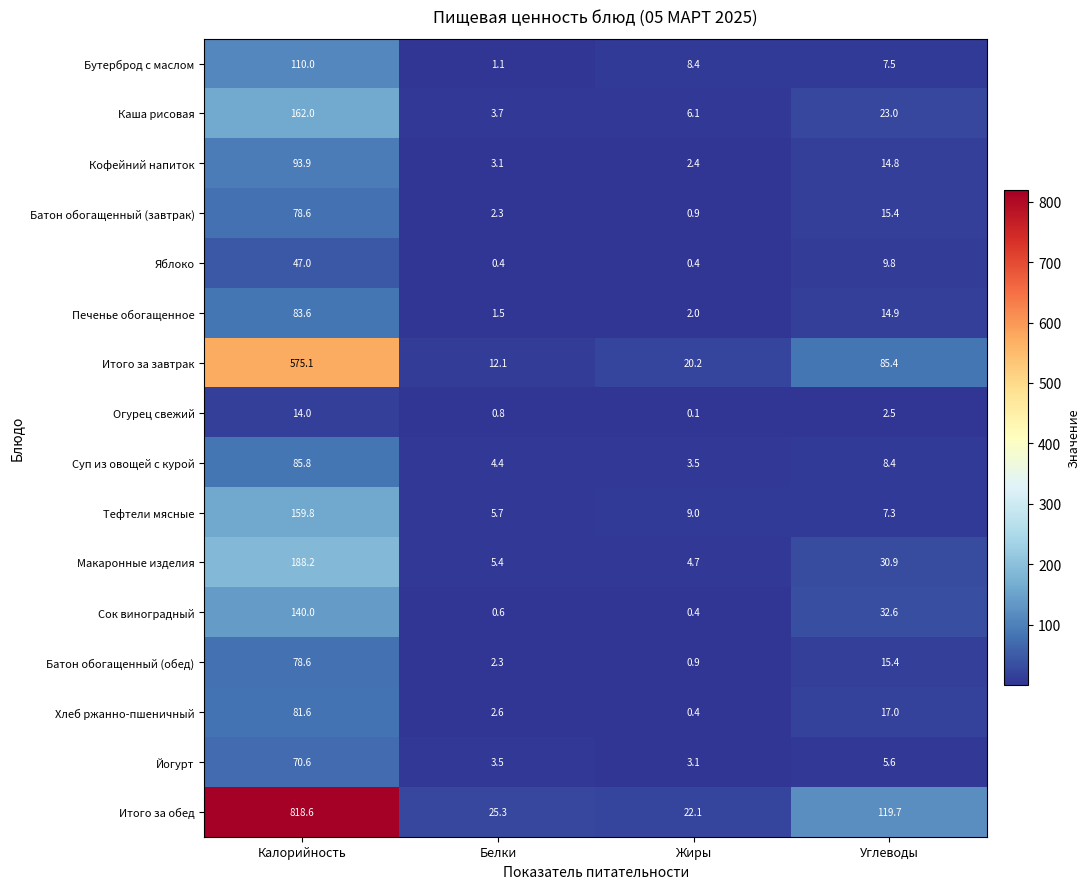

What is the spread (max minus min) of values at Углеводы?

117.2